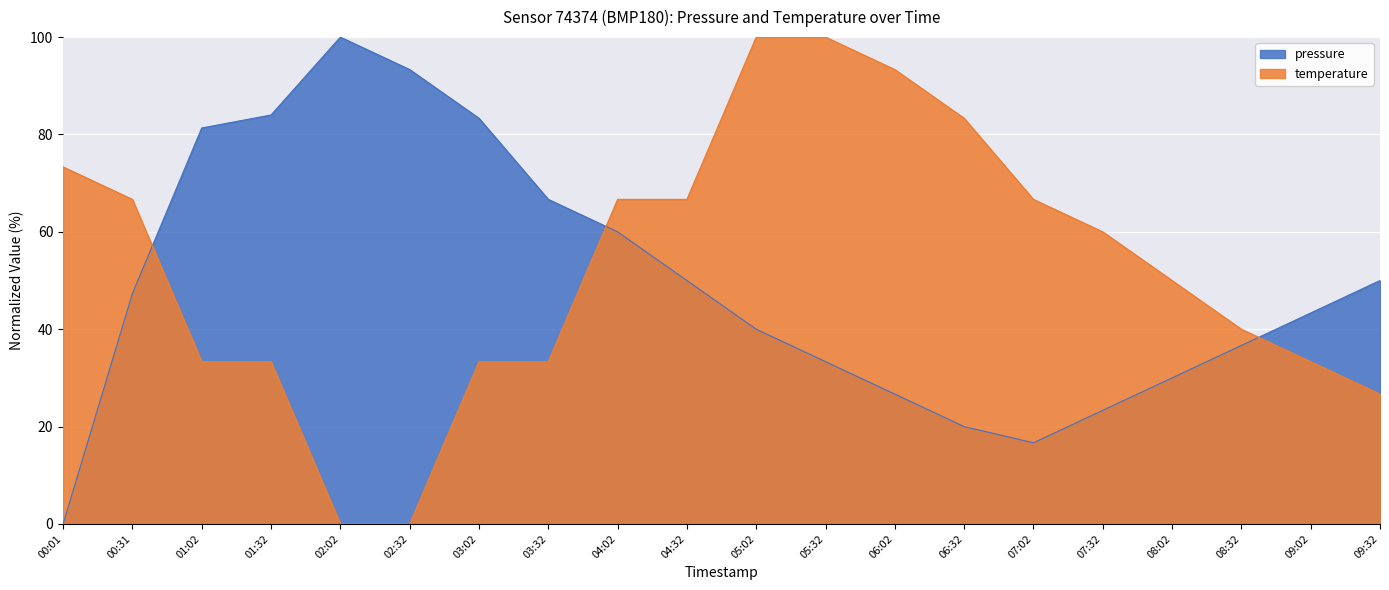

Which category has the lowest value in the temperature series?

02:02